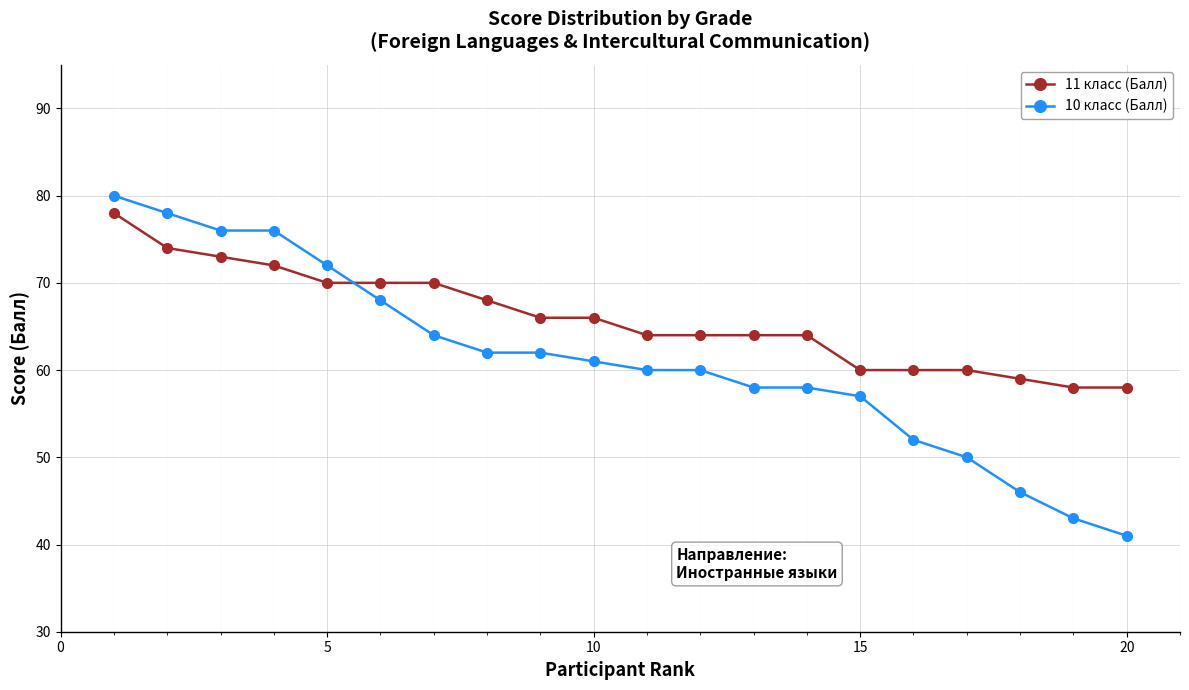

Reading left to right, list all the values displayed in this chart.

11 класс (Балл): 78	74	73	72	70	70	70	68	66	66	64	64	64	64	60	60	60	59	58	58
10 класс (Балл): 80	78	76	76	72	68	64	62	62	61	60	60	58	58	57	52	50	46	43	41